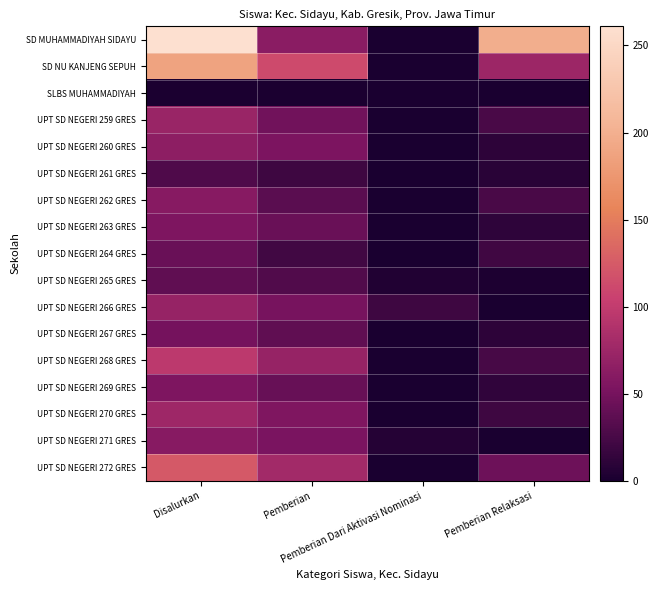

What is the spread (max minus min) of values at Pemberian Dari Aktivasi Nominasi?

20